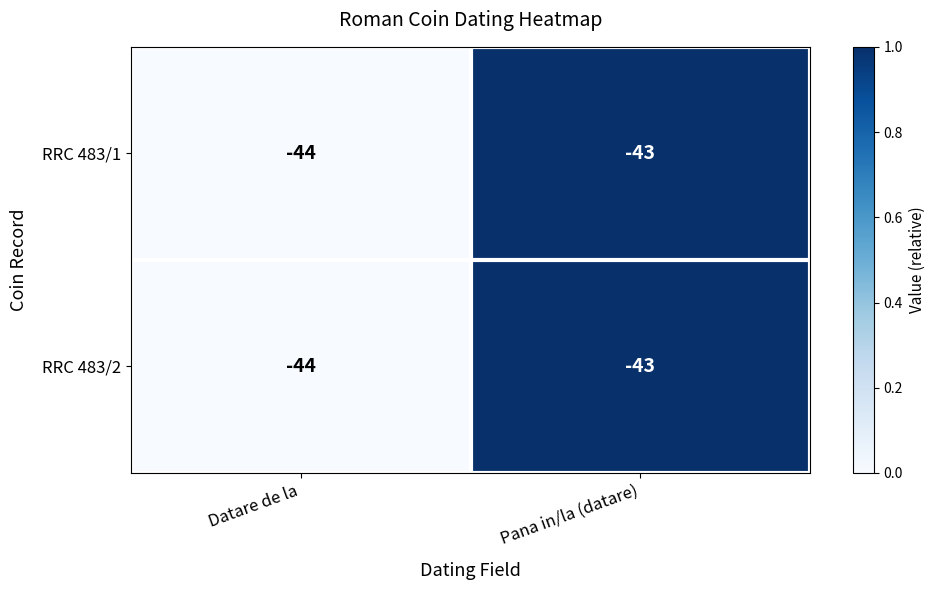

Reading right to left, list all the values displayed in this chart.

RRC 483/1: -43	-44
RRC 483/2: -43	-44